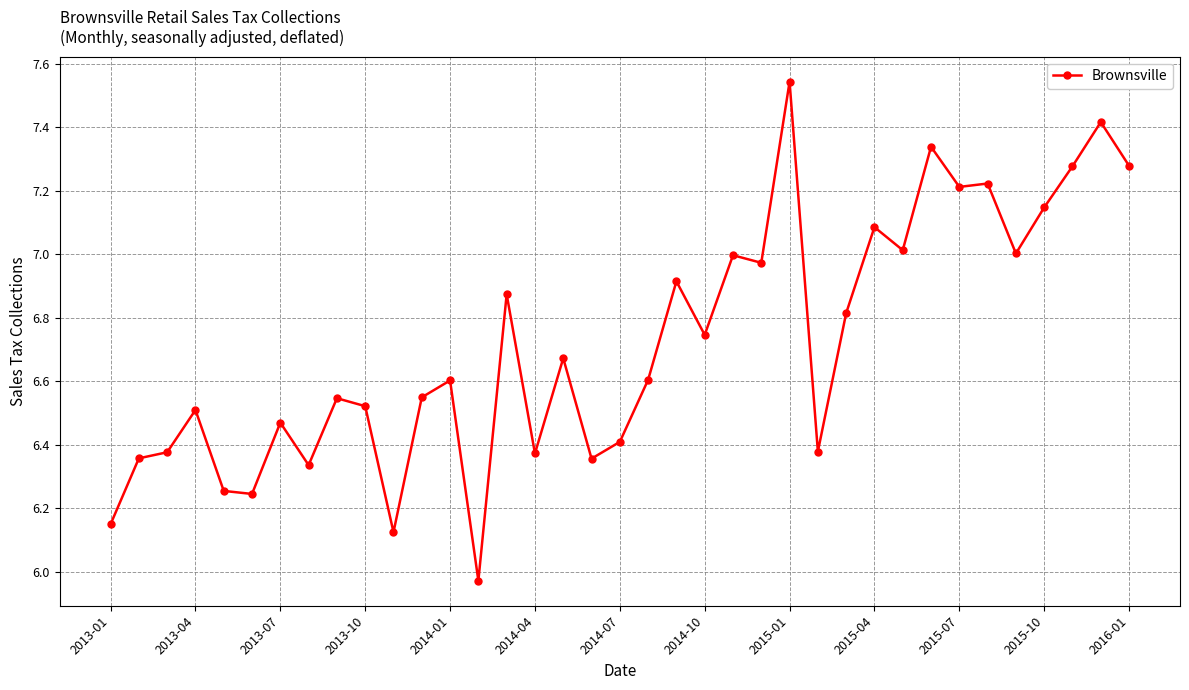

What is the sum of all values?

248.7